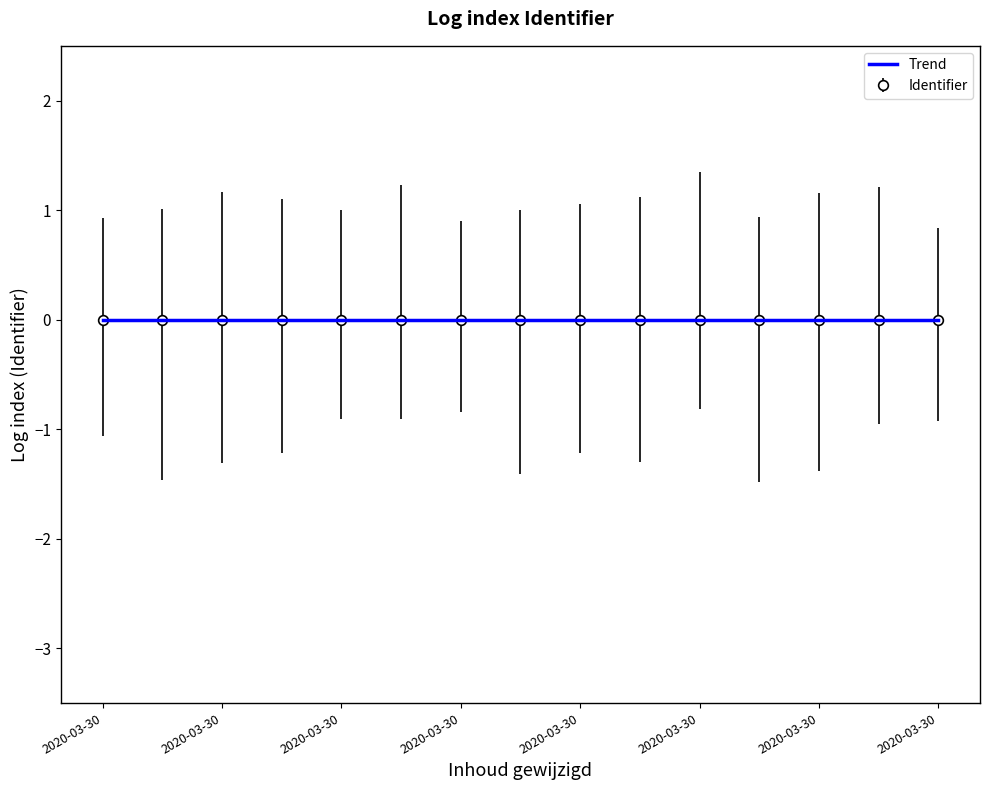

List the labels in order of value, largest first.

2020-03-30 07:17:19, 2020-03-30 07:17:19, 2020-03-30 07:17:19, 2020-03-30 07:17:19, 2020-03-30 07:17:19, 2020-03-30 07:17:19, 2020-03-30 07:17:19, 2020-03-30 07:17:19, 2020-03-30 07:17:19, 2020-03-30 07:17:19, 2020-03-30 10:19:25, 2020-03-30 10:19:25, 2020-03-30 07:17:19, 2020-03-30 07:18:36, 2020-03-30 07:17:19